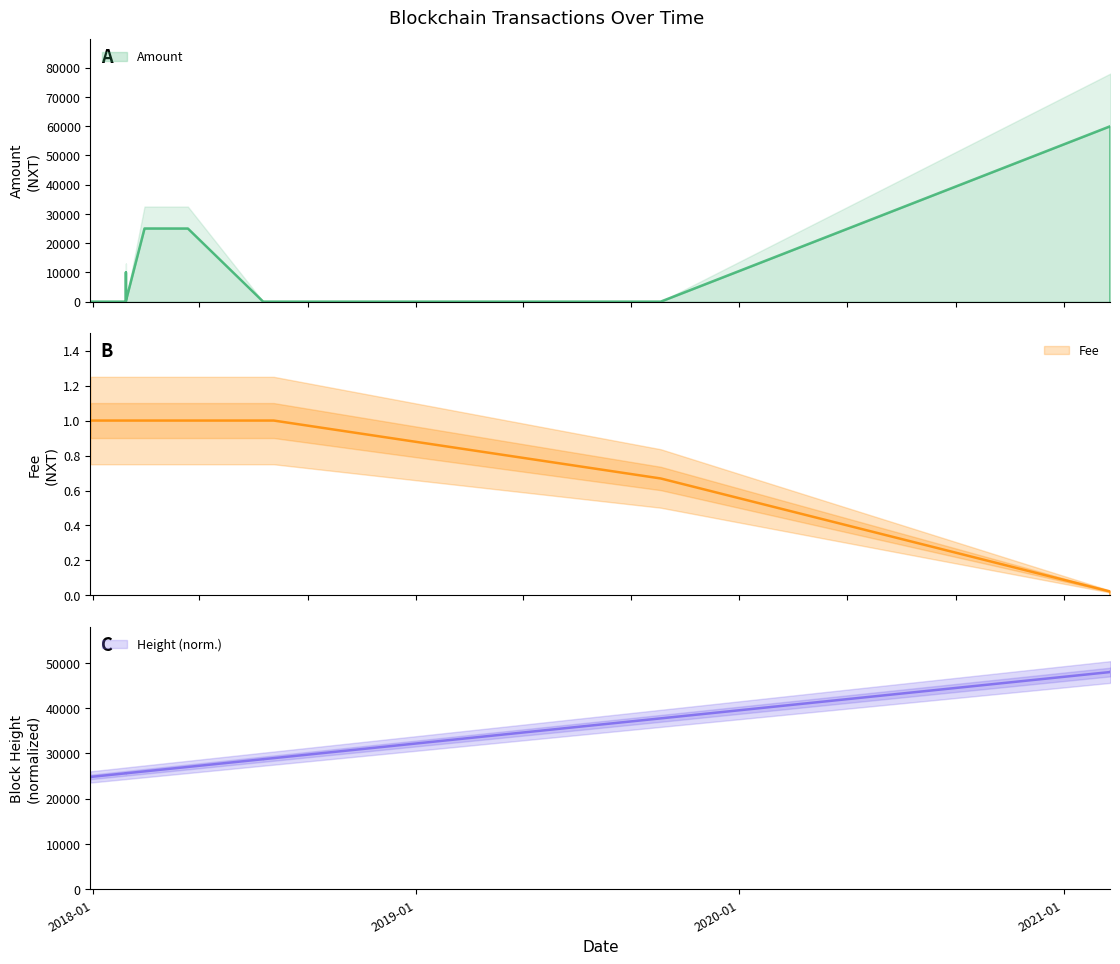

How many values in the Height series are below 27027?

7